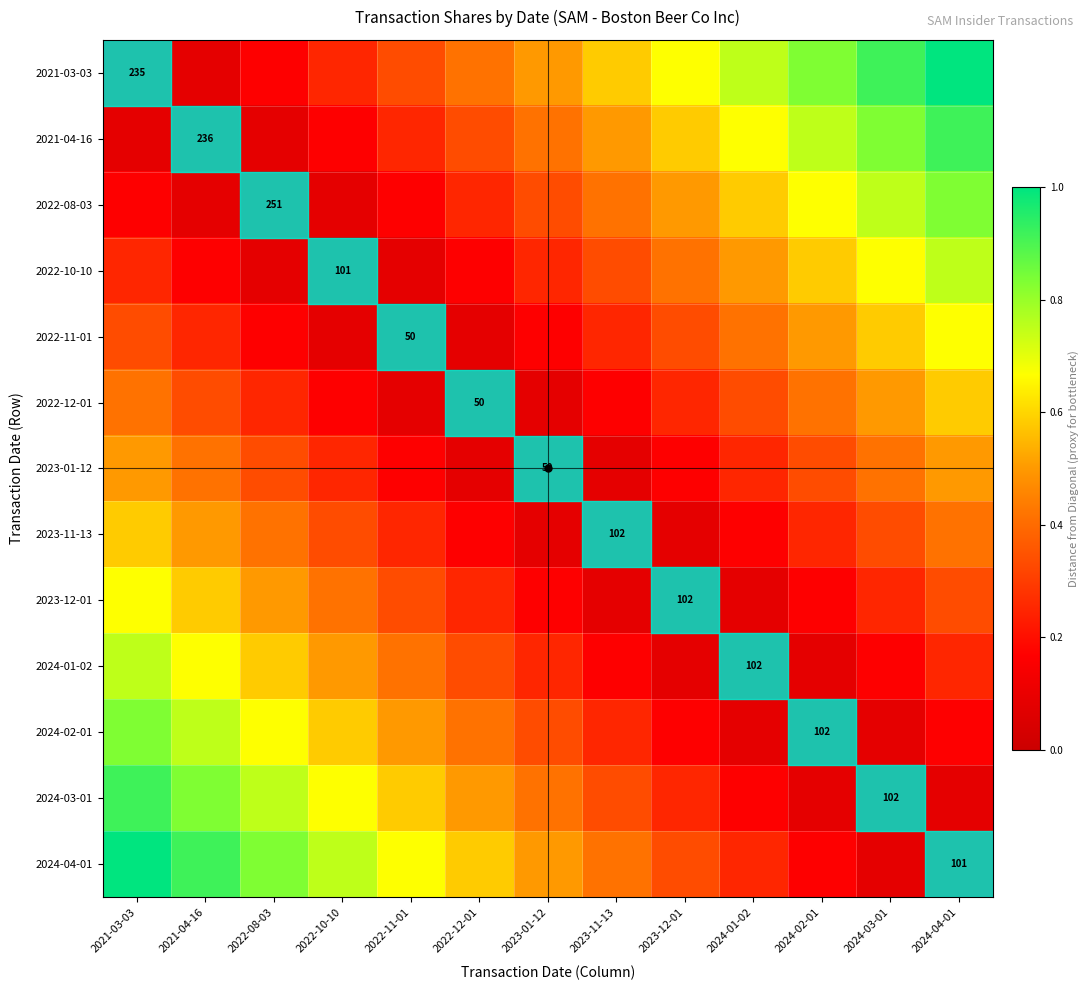

At how many categories does at least one series exceed 0?

13